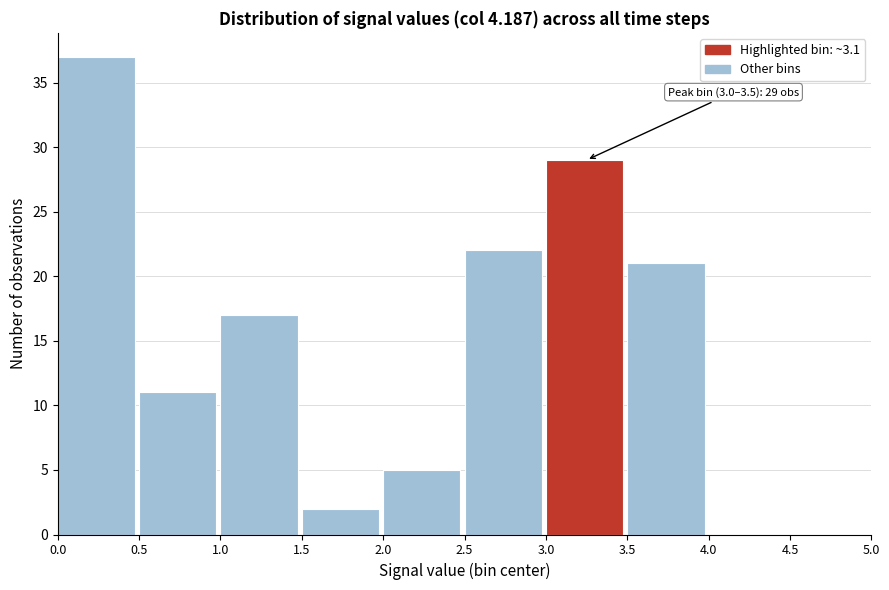

Which range on the x-axis has the tallest bar?

0.0 to 0.5